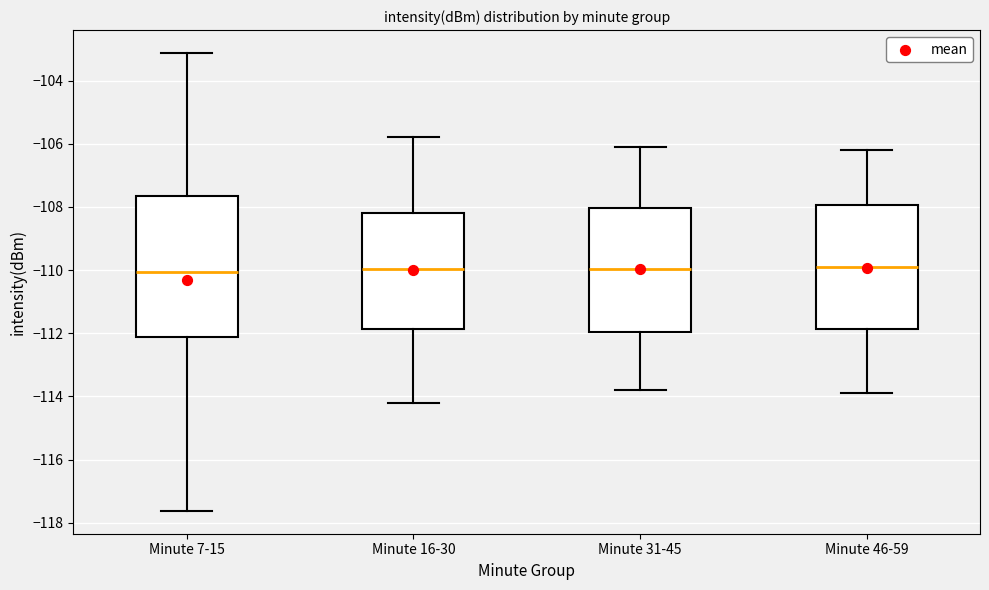

Reading left to right, read every box against the y-axis: the position of its median line, the range the box covers, and the ends of its whiskers. The values are not printed on the chart, so give them approximately, as read against the axis.

Minute 7-15: median -110.0, box -112.2 to -107.6, whiskers -117.6 to -103.2
Minute 16-30: median -110.0, box -111.8 to -108.2, whiskers -114.2 to -105.8
Minute 31-45: median -110.0, box -112.0 to -108.0, whiskers -113.8 to -106.0
Minute 46-59: median -109.8, box -111.8 to -108.0, whiskers -113.8 to -106.2